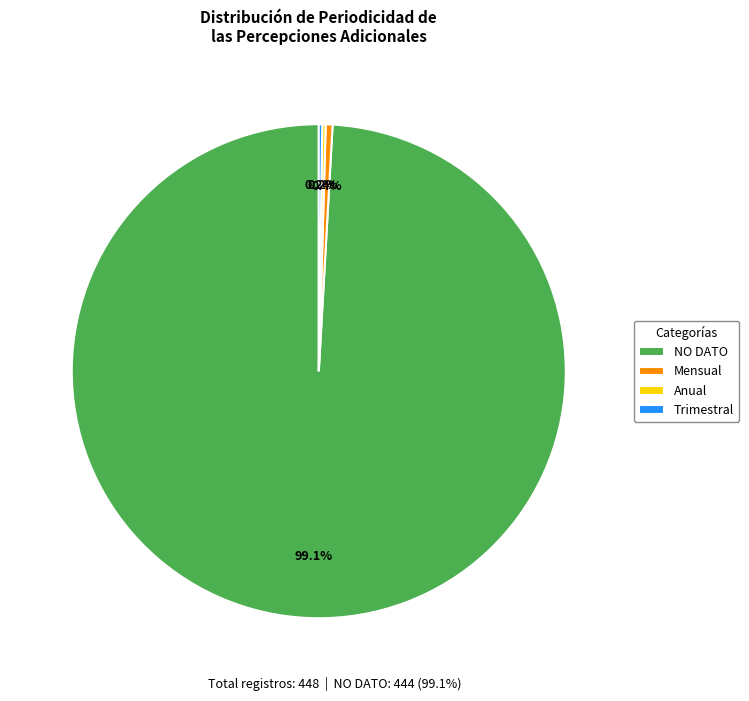

Between NO DATO and Mensual, which is larger?

NO DATO